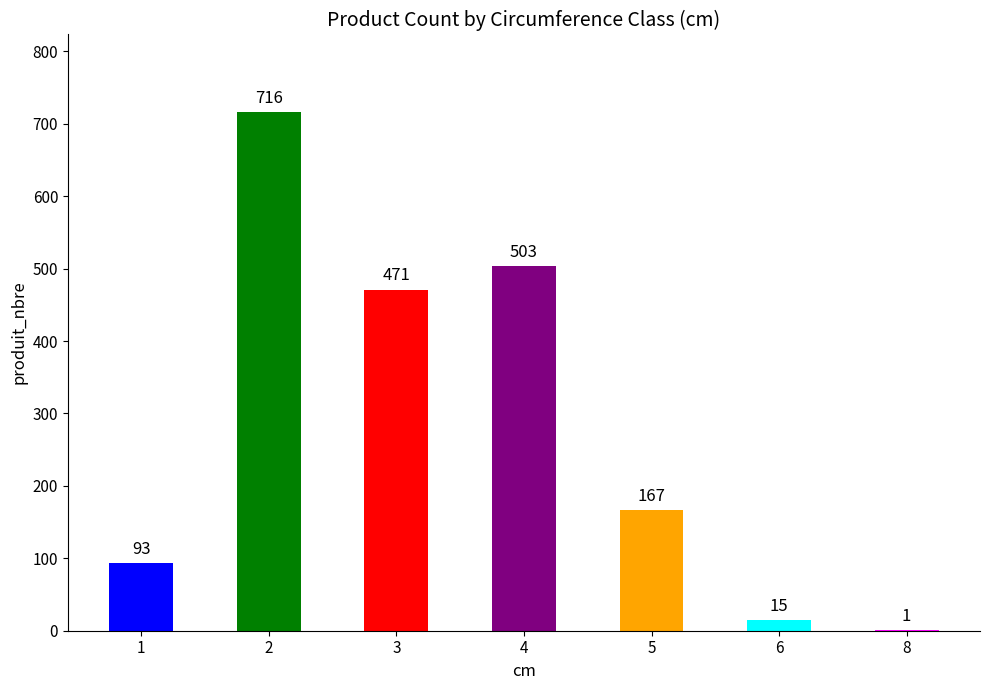

How many distinct data groups are displayed?

1